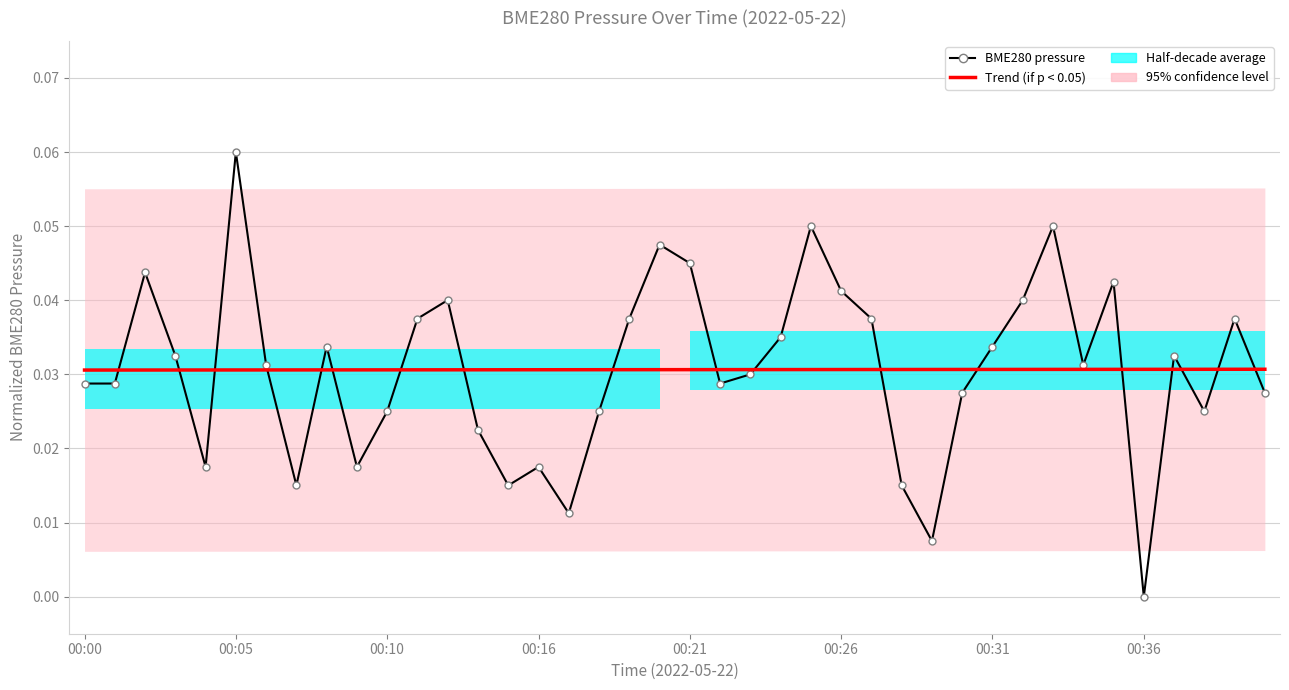

Which series has the largest range (max minus min)?

BME280 pressure